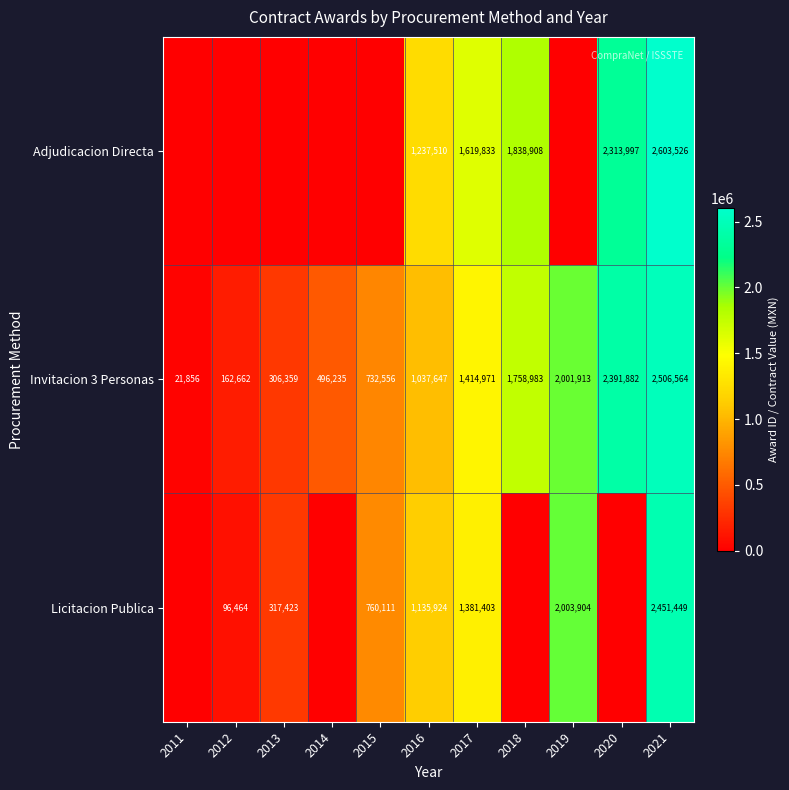

At how many categories does at least one series exceed 958082?

6